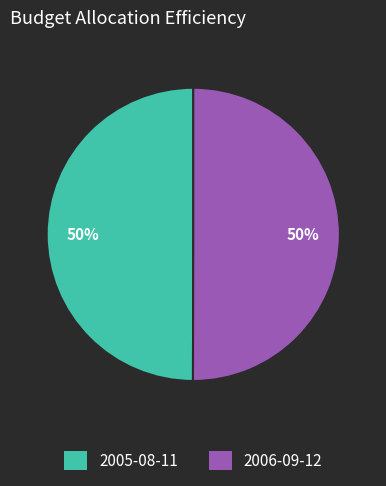

To the nearest percent, what is the combined percentage of 2005-08-11 and 2006-09-12?

100%